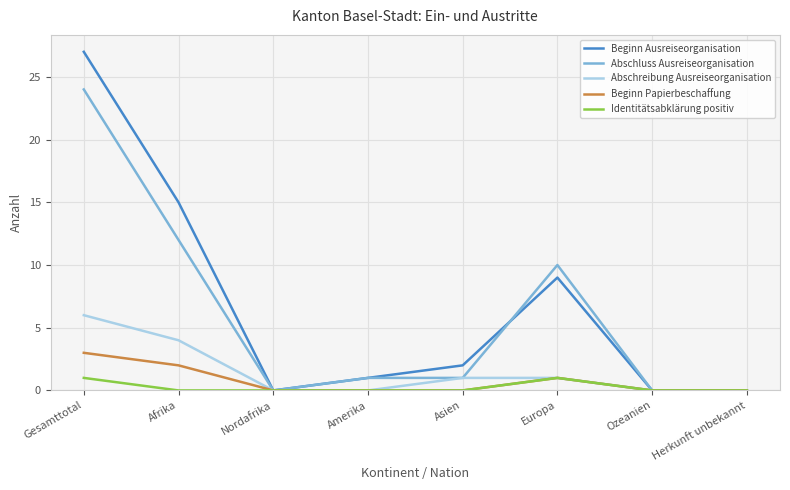

What is the difference between the maximum and second lowest values in the Abschluss Ausreiseorganisation series?

24